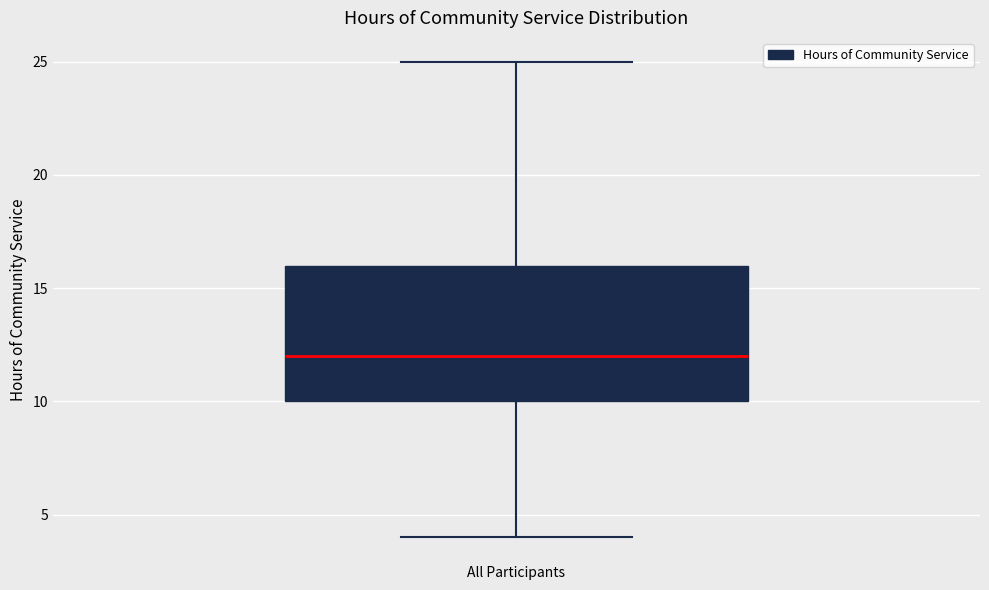

Read this box plot against the y-axis: the position of the median line, the range covered by the box, and the ends of both whiskers. The values are not printed on the chart, so give them approximately, as read against the axis.

median 12, box 10 to 16, whiskers 4 to 25